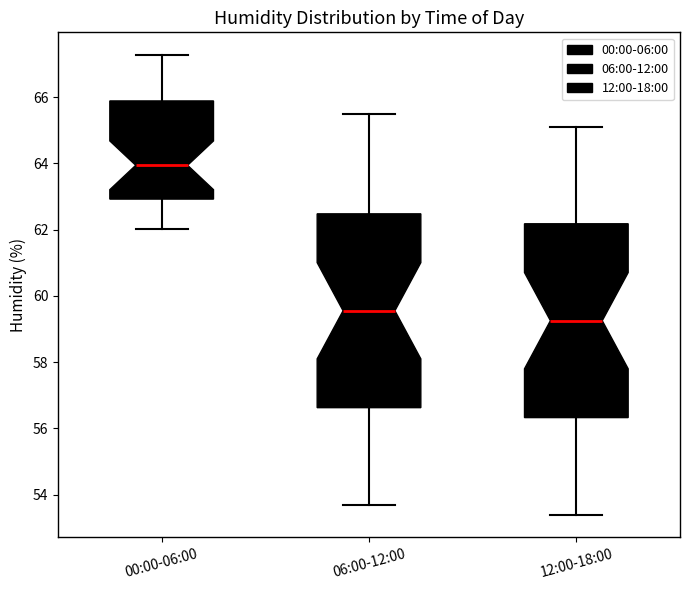

Reading left to right, transcribe this box plot: for each box, give where its median line is, the range the box spans, and where its two whiskers end, as read against the y-axis. The values are not printed on the chart, so give them approximately, as read against the axis.

00:00-06:00: median 64.0, box 63.0 to 65.8, whiskers 62.0 to 67.2
06:00-12:00: median 59.6, box 56.6 to 62.4, whiskers 53.8 to 65.6
12:00-18:00: median 59.2, box 56.4 to 62.2, whiskers 53.4 to 65.2